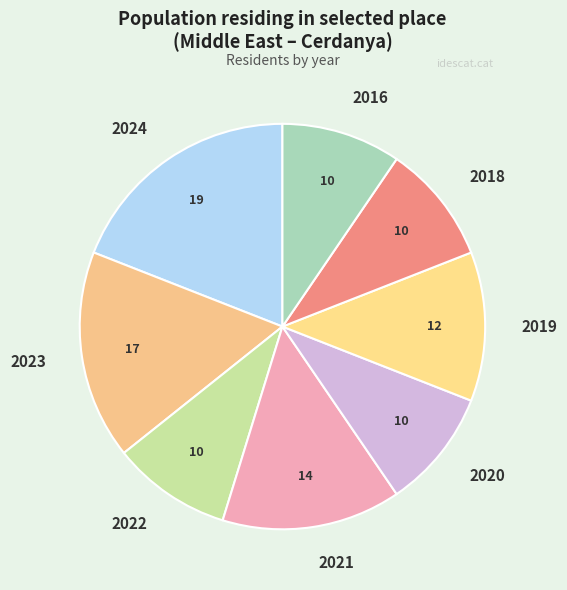

How many segments does this pie chart have?

8